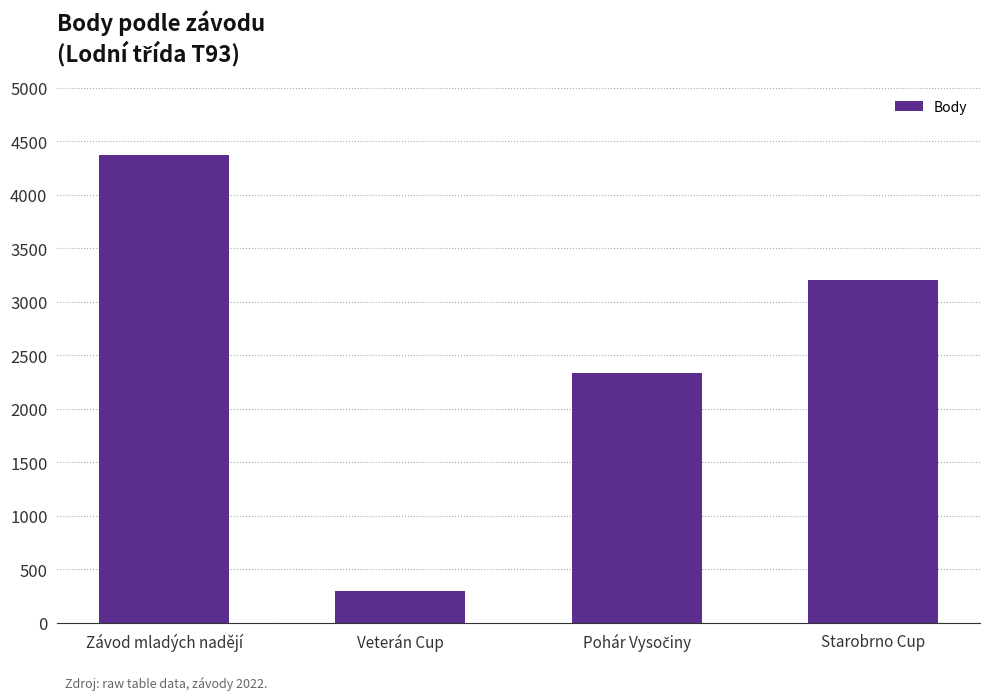

How many bars are there in total?

4